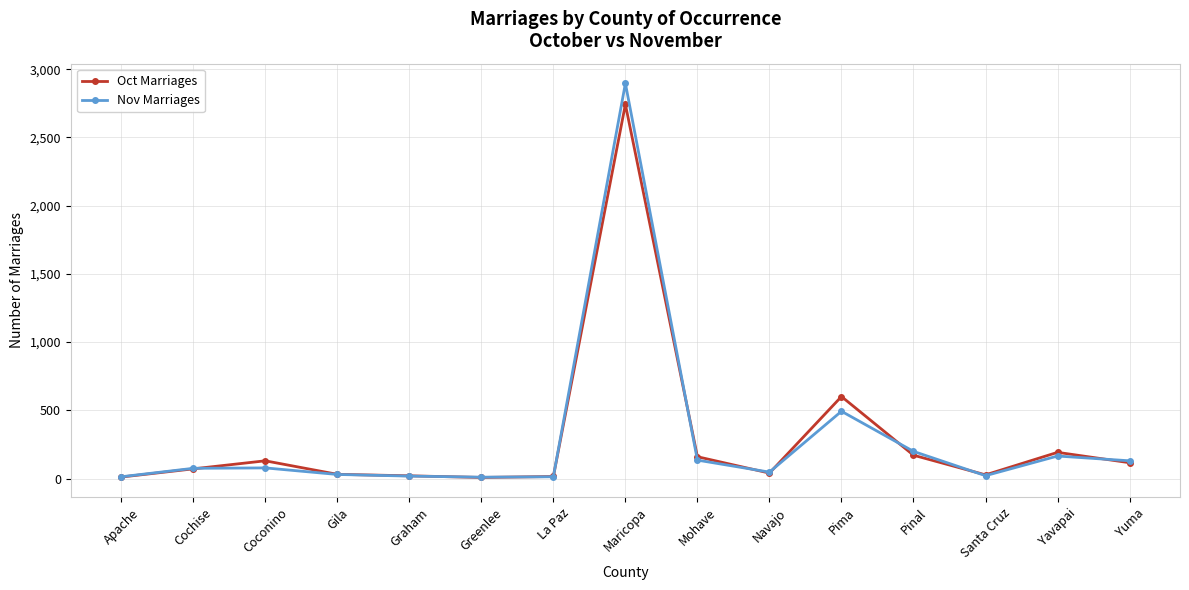

Rank the series by their maximum value, from highest to lowest.

Nov Marriages, Oct Marriages